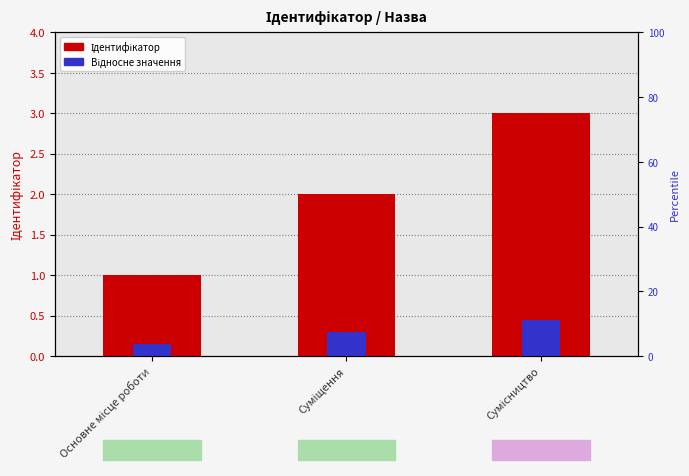

What is the difference between the highest and lowest values at Основне місце роботи?

0.8